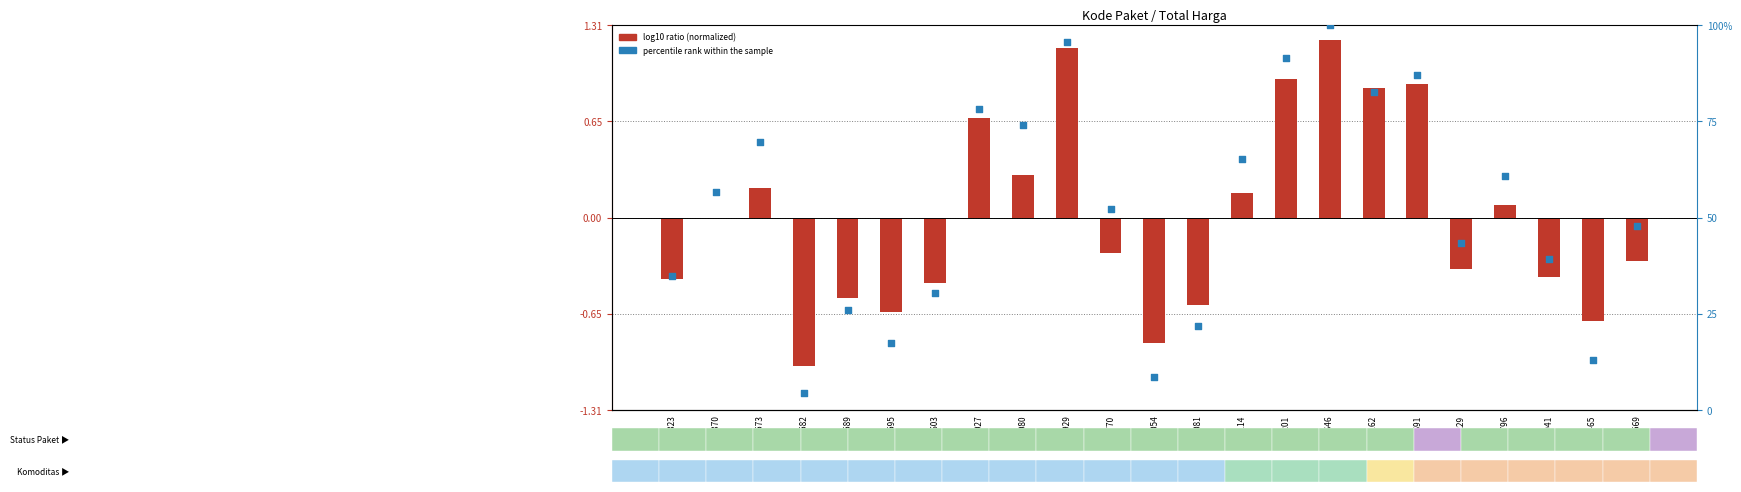

At how many categories does at least one series exceed 88?

3